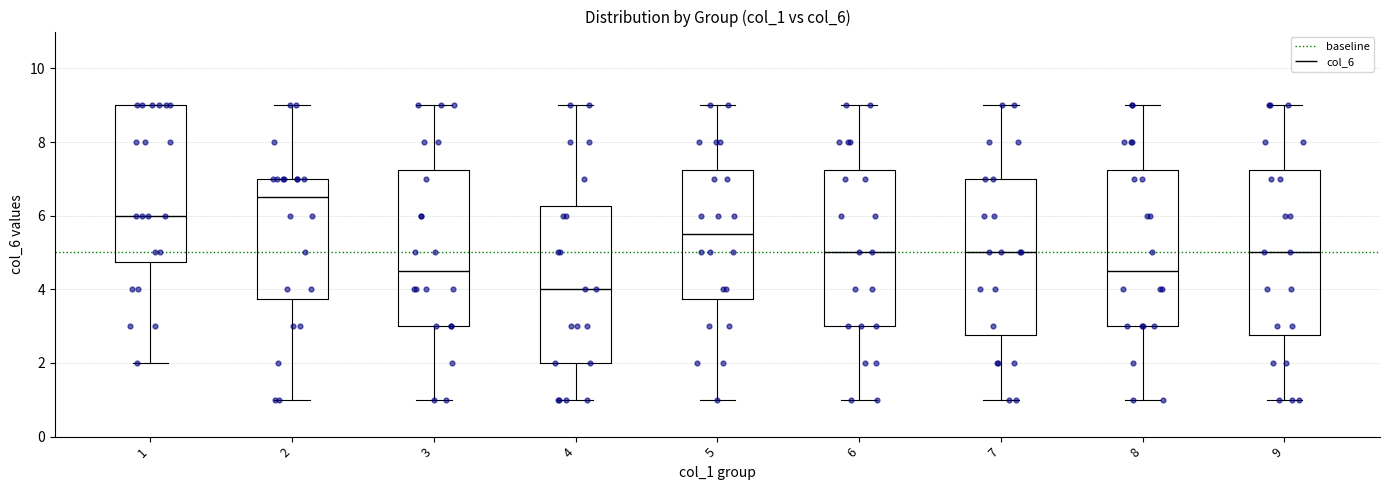

Reading left to right, transcribe this box plot: for each box, give where its median line is, the range the box spans, and where its two whiskers end, as read against the y-axis. The values are not printed on the chart, so give them approximately, as read against the axis.

1: median 6.0, box 4.8 to 9.0, whiskers 2.0 to 9.0
2: median 6.6, box 3.8 to 7.0, whiskers 1.0 to 9.0
3: median 4.6, box 3.0 to 7.2, whiskers 1.0 to 9.0
4: median 4.0, box 2.0 to 6.2, whiskers 1.0 to 9.0
5: median 5.6, box 3.8 to 7.2, whiskers 1.0 to 9.0
6: median 5.0, box 3.0 to 7.2, whiskers 1.0 to 9.0
7: median 5.0, box 2.8 to 7.0, whiskers 1.0 to 9.0
8: median 4.6, box 3.0 to 7.2, whiskers 1.0 to 9.0
9: median 5.0, box 2.8 to 7.2, whiskers 1.0 to 9.0